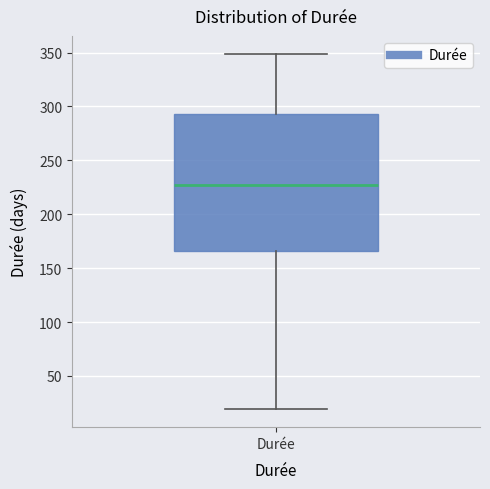

Where does the median line of the box for Durée sit on the y-axis? The values are not printed on the chart, so give them approximately, as read against the axis.

230